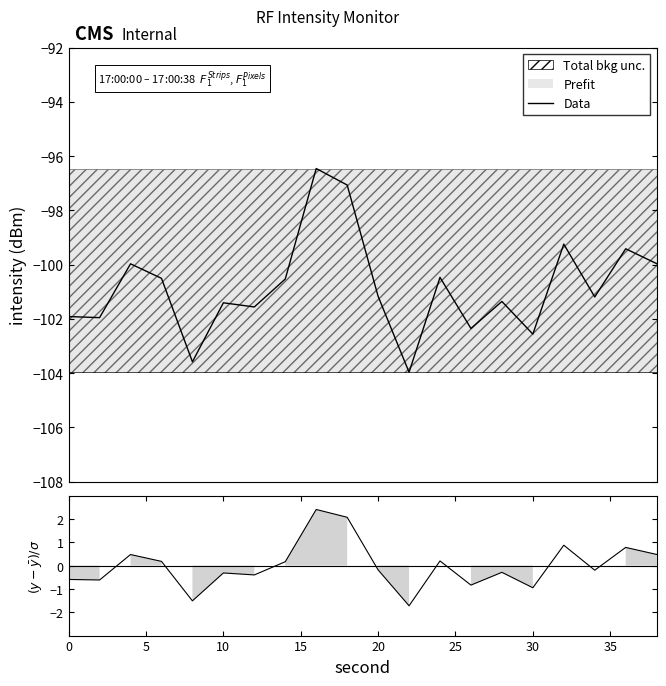

Which series has the largest total across all categories?

(y-mean)/σ